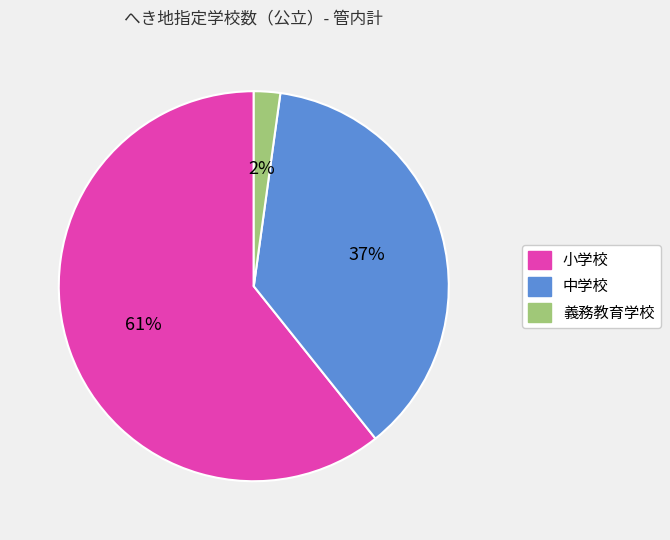

What is the majority slice?

小学校